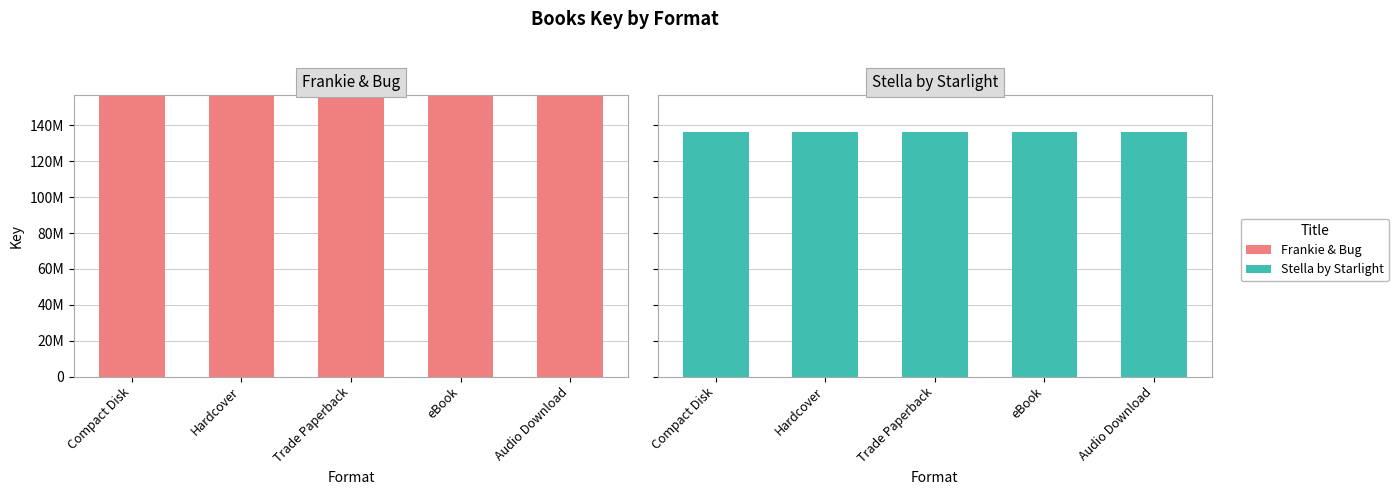

At how many categories does at least one series exceed 146695103?

5